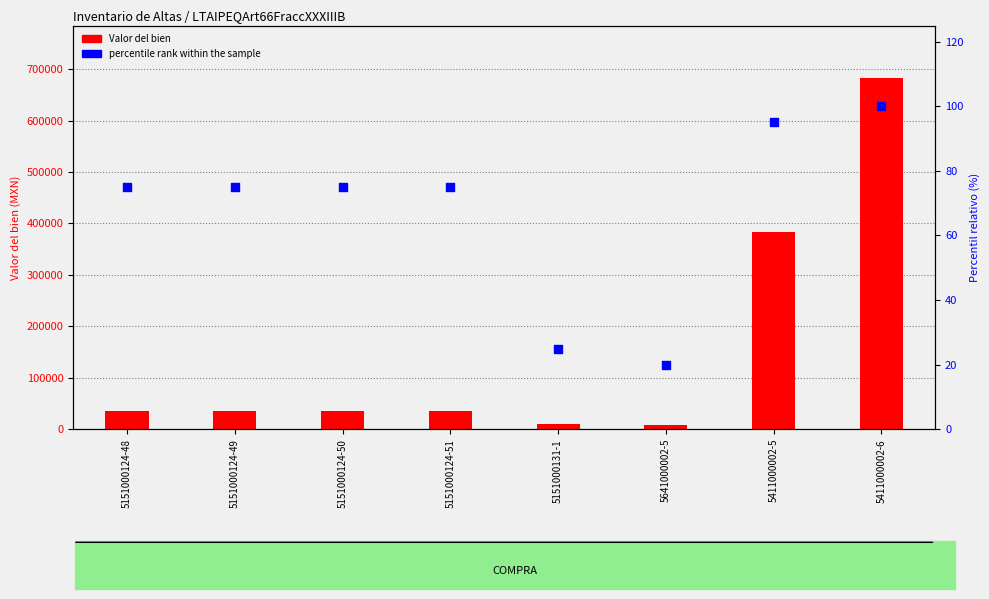

Which series contains the highest Y value?

Valor del bien